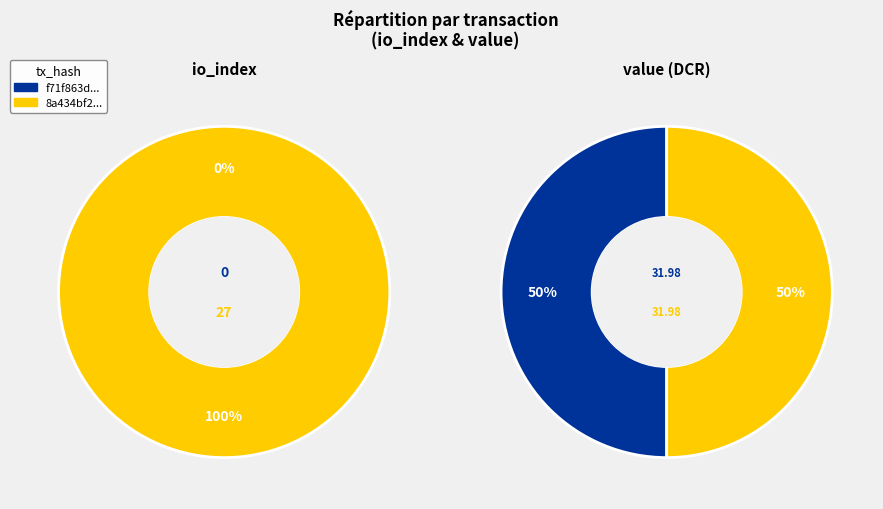

To the nearest percent, what portion does values_value represent?

50%